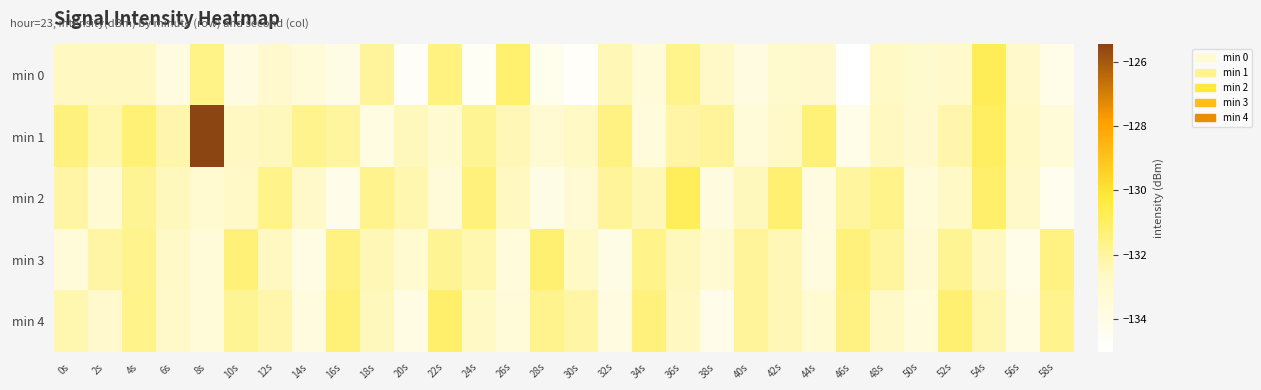

Which series changed the most between 10s and 26s?

min 0